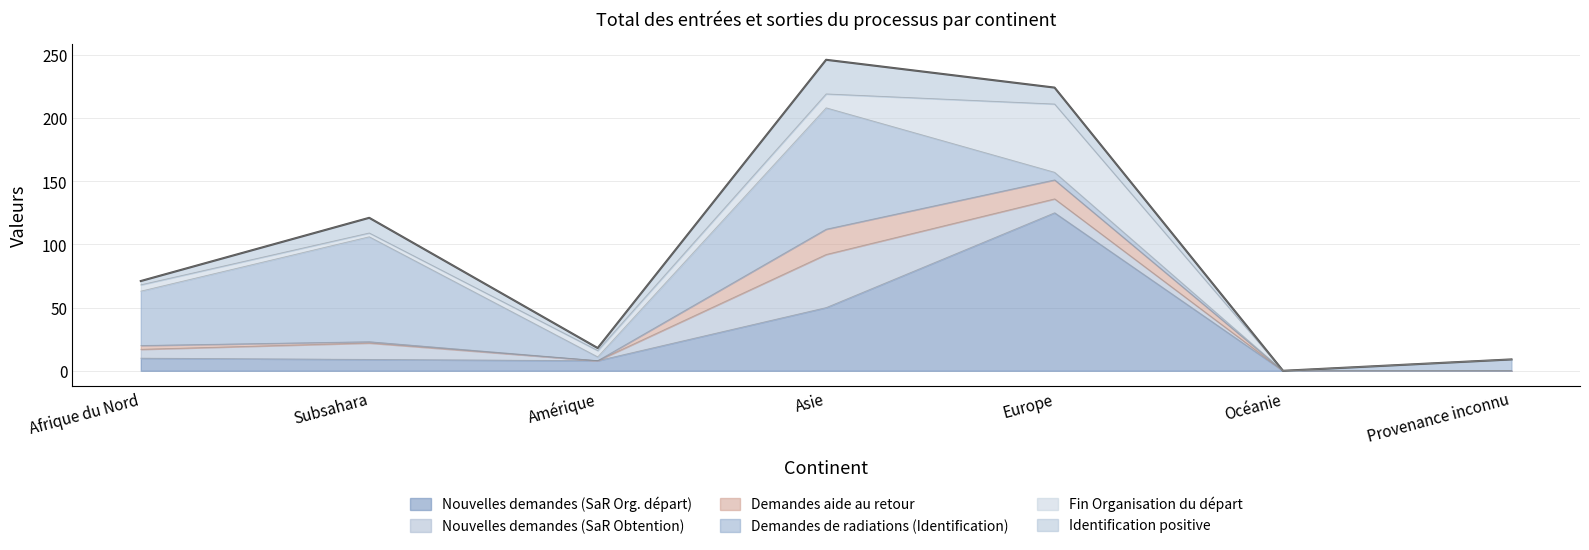

What are all the series names shown in the legend?

Nouvelles demandes (SaR Org. départ), Nouvelles demandes (SaR Obtention), Demandes aide au retour, Demandes de radiations (Identification), Fin Organisation du départ, Identification positive